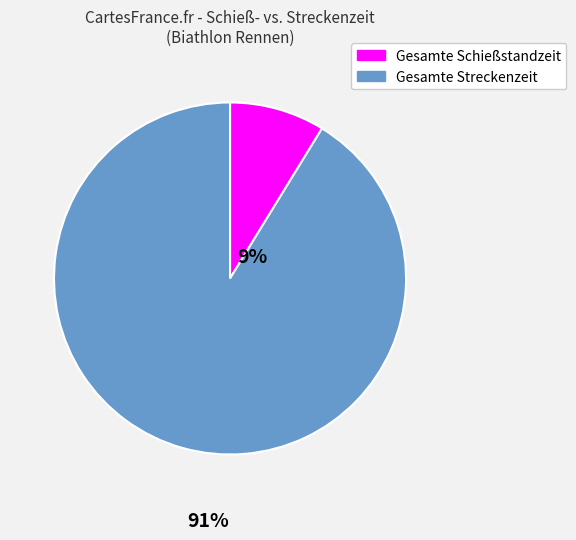

Count the number of slices in the pie.

2